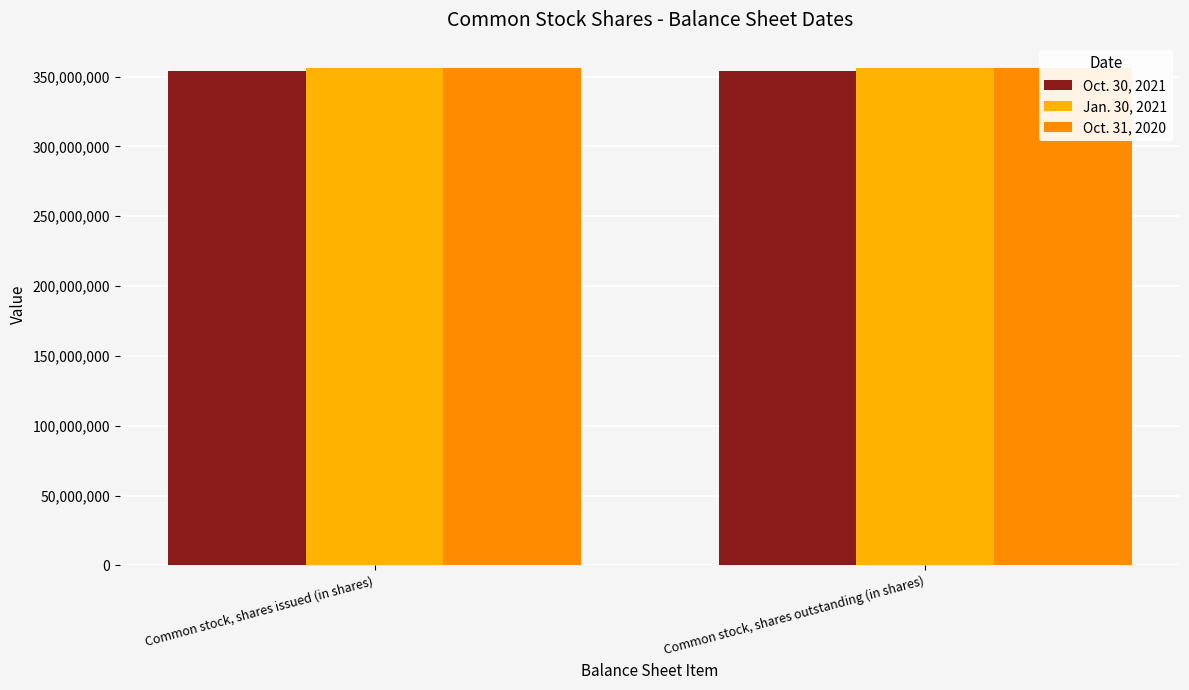

At which label is Oct. 30, 2021 closest to 353694000?

Common stock, shares issued (in shares)